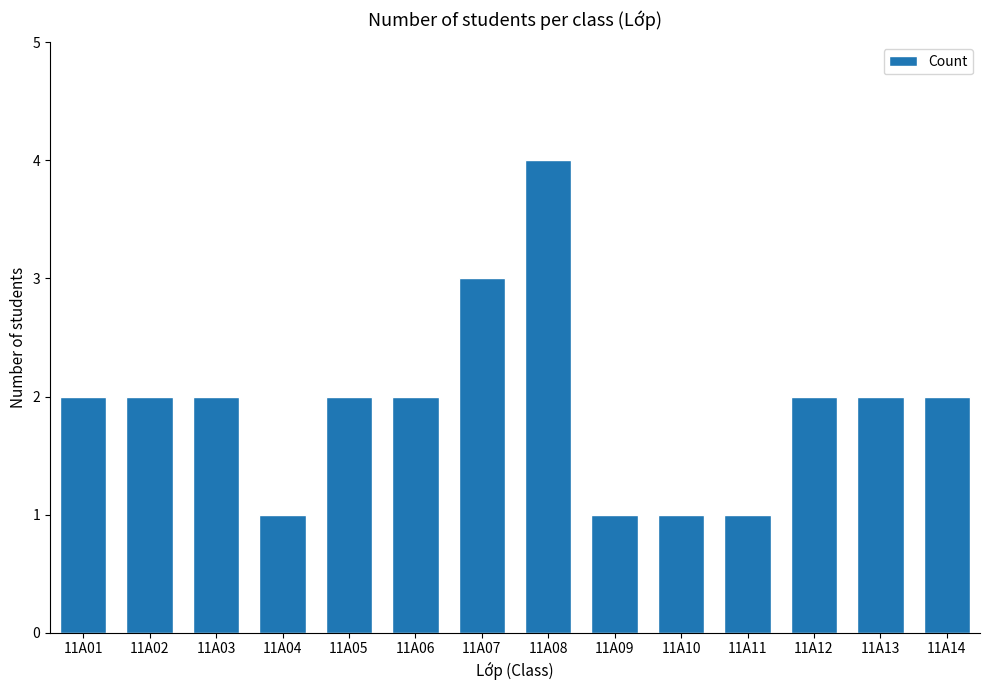

Reading left to right, list all the values displayed in this chart.

2	2	2	1	2	2	3	4	1	1	1	2	2	2